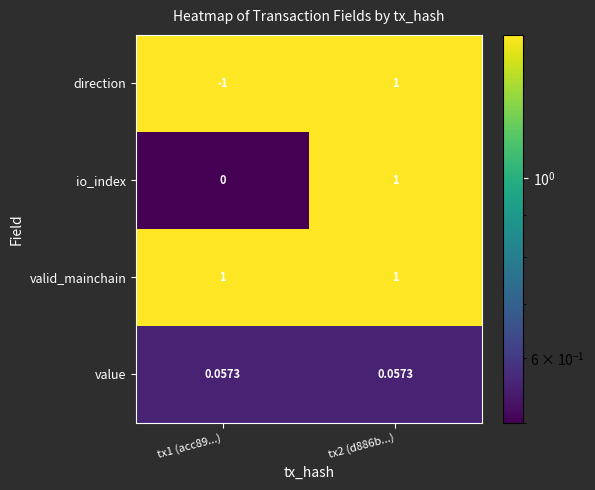

Which series changed the most between tx1 (acc89...) and tx2 (d886b...)?

direction